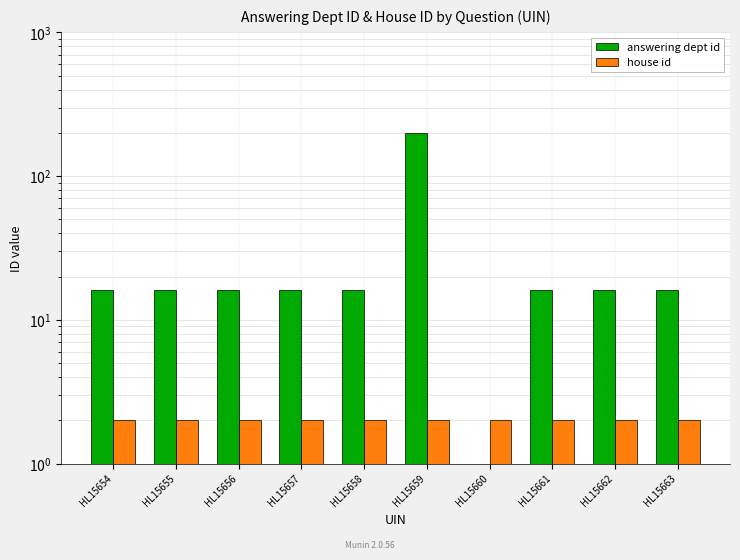

True or false: house id has a value of 1 at HL15655.

False